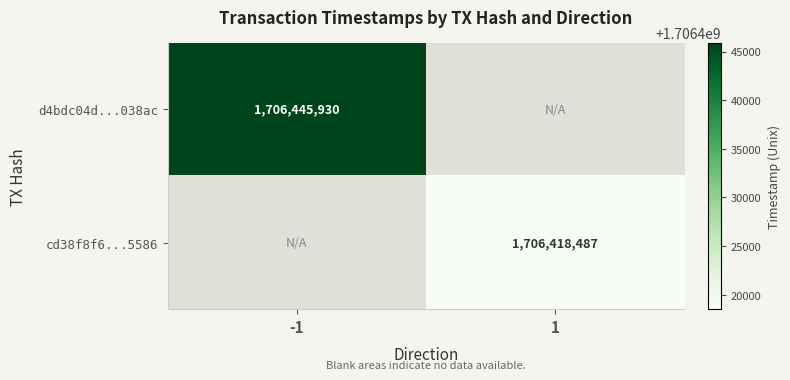

Is it true that cd38f8f6...5586 equals 909179920 at 1?

False